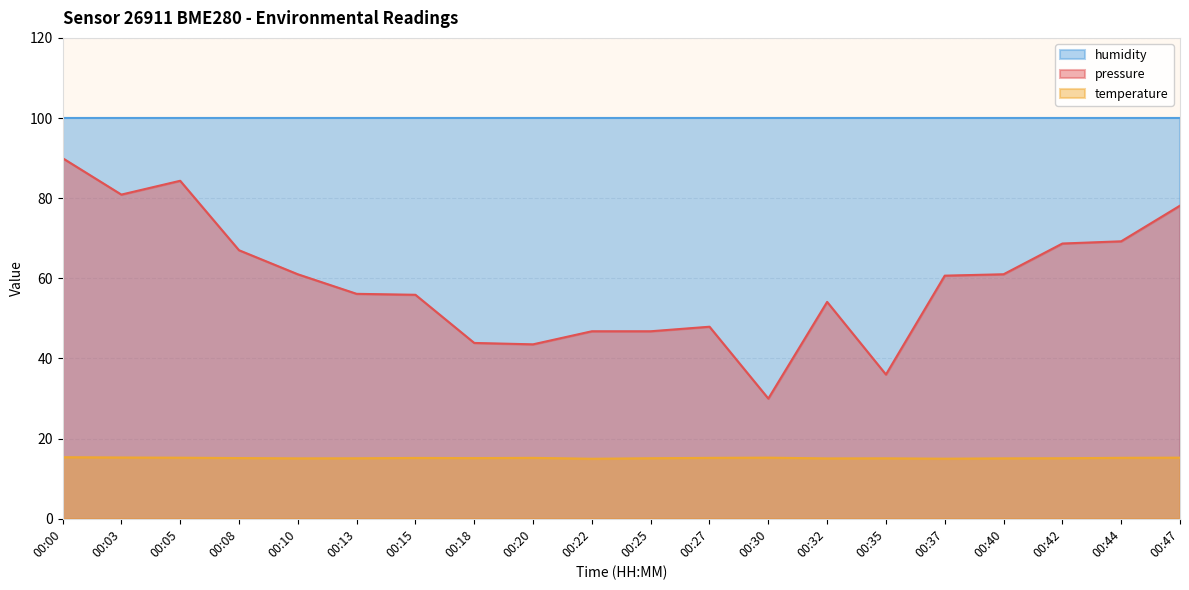

List the series in order of their peak value, lowest first.

temperature, pressure, humidity